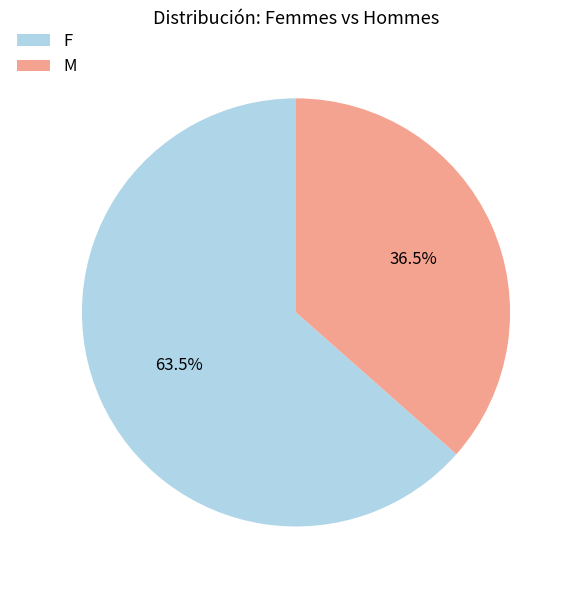

Which category accounts for the majority?

F